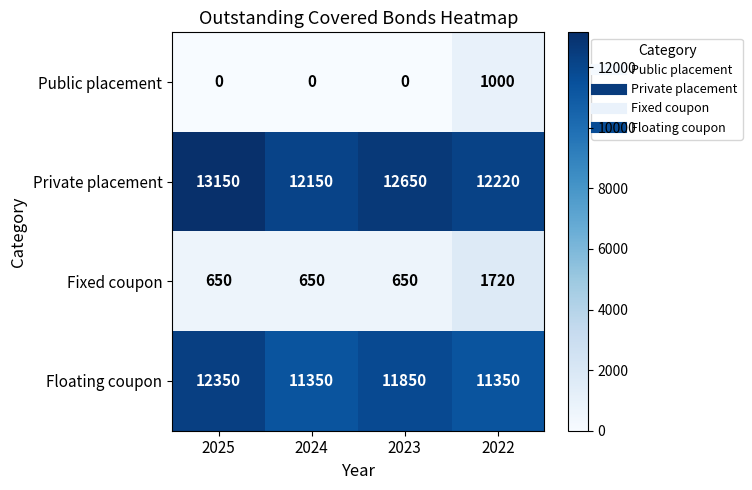

What is the difference between the maximum and minimum values in the Fixed coupon series?

1070